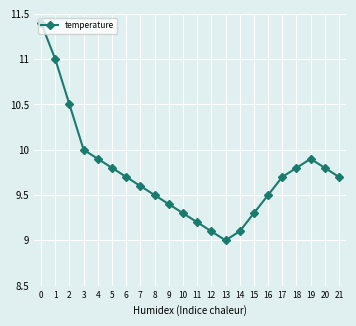

What is the difference between the second highest and minimum values?

2.0